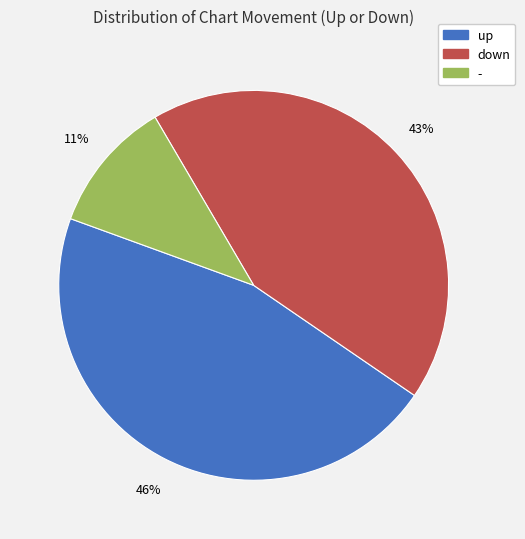

Which has a higher value, down or up?

up